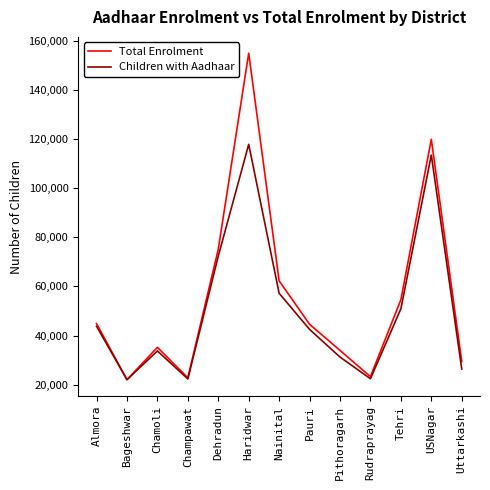

At which category does Children with Aadhaar reach its first local valley?

Bageshwar